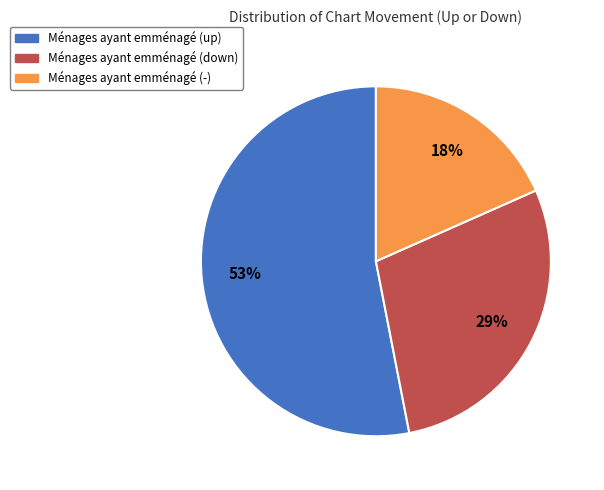

To the nearest percent, what is the difference between the largest and smallest slice percentages?

35%